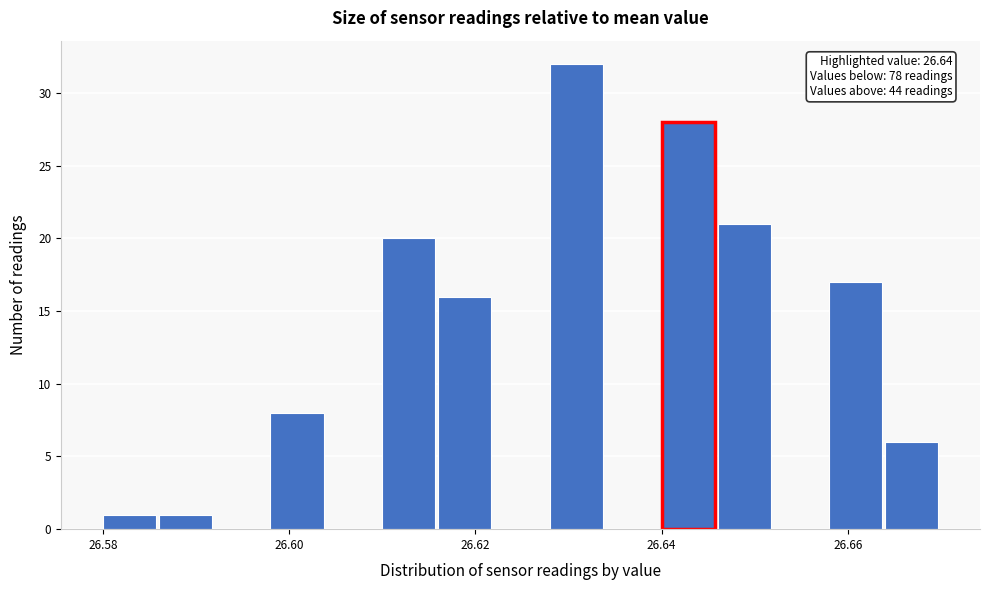

Read against the x-axis, roughly where is the centre of the tallest bar?

26.630